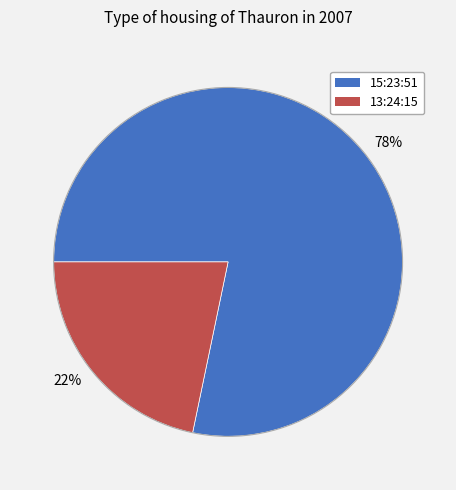

Is the sum of 78% and 22% greater than half?

Yes